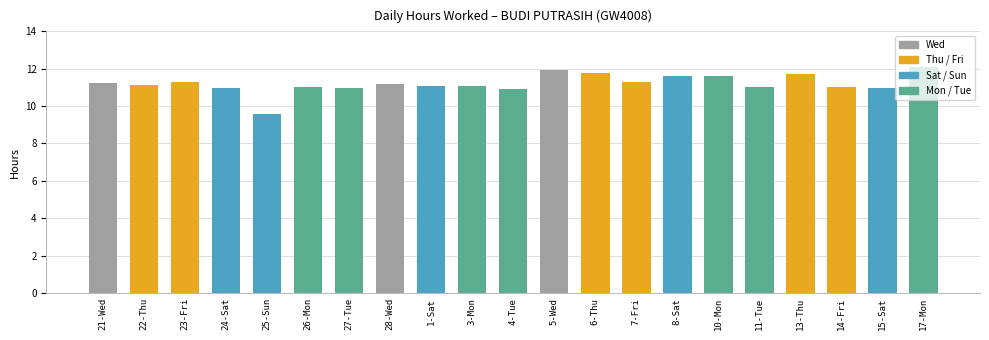

What is the value of the 11th bar from the left?

10.9